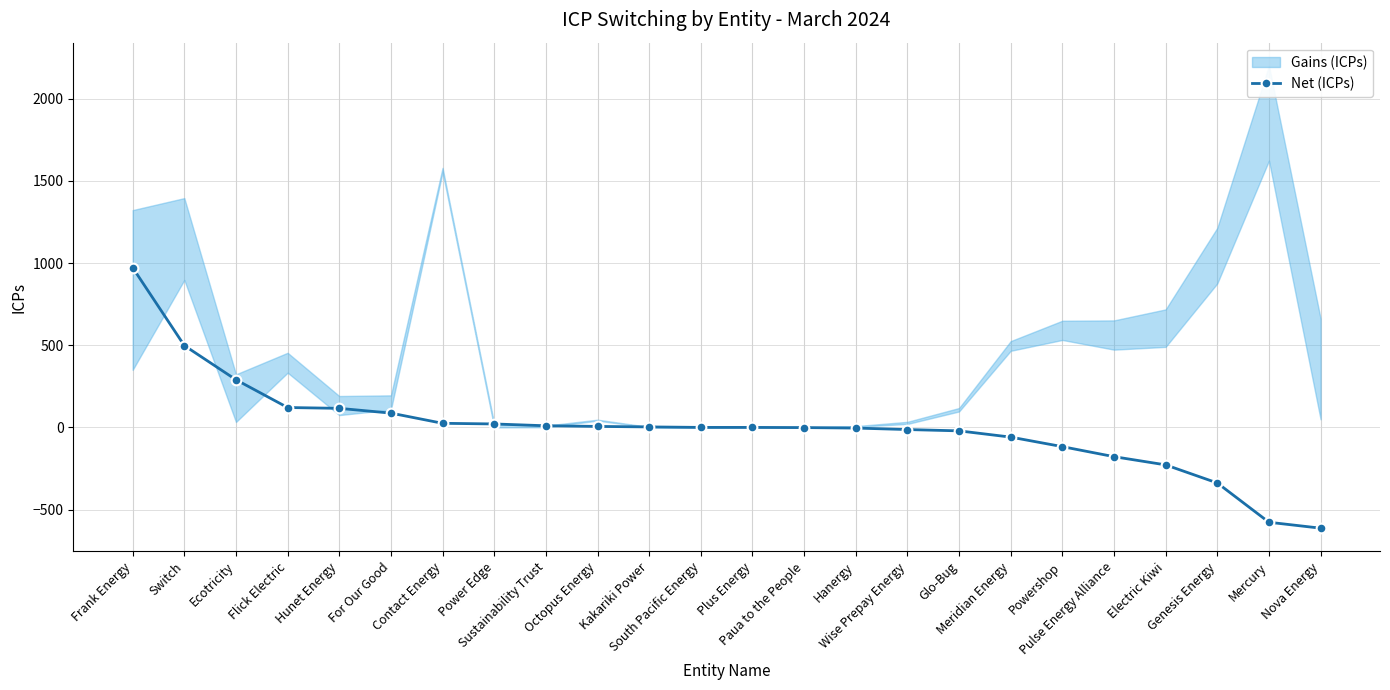

List the labels in order of value, smallest first.

Nova Energy, Mercury, Genesis Energy, Electric Kiwi, Pulse Energy Alliance, Powershop, Meridian Energy, Glo-Bug, Wise Prepay Energy, Hanergy, Paua to the People, South Pacific Energy, Plus Energy, Kakariki Power, Octopus Energy, Sustainability Trust, Power Edge, Contact Energy, For Our Good, Hunet Energy, Flick Electric, Ecotricity, Switch, Frank Energy